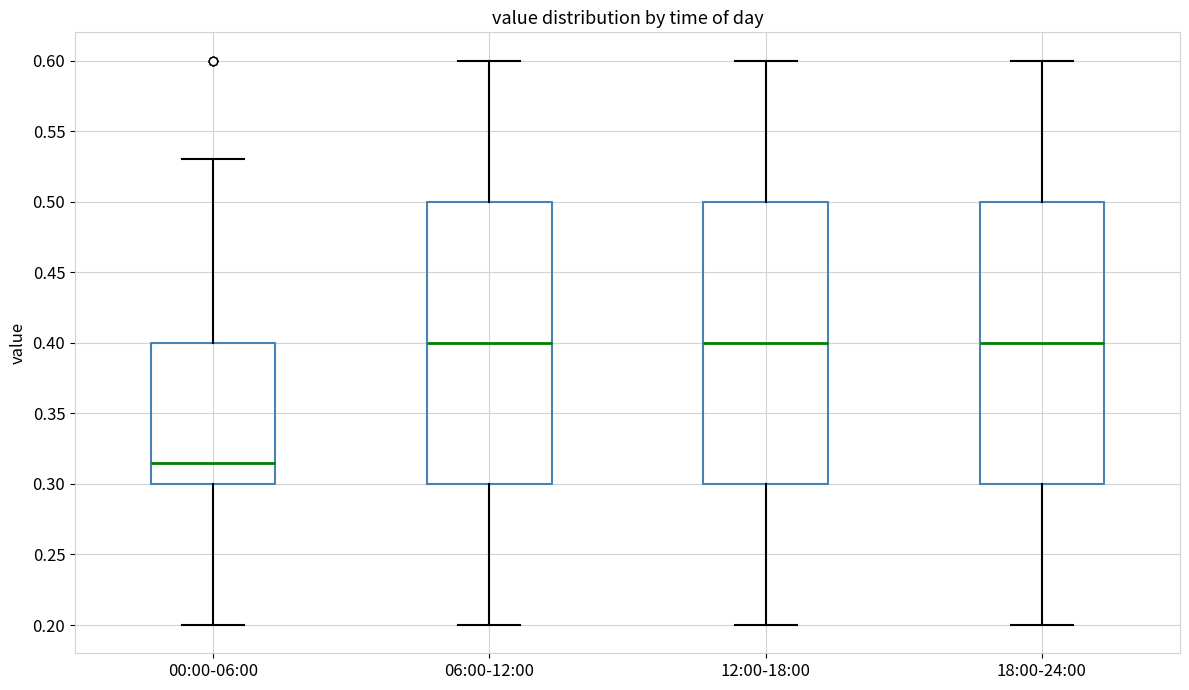

Reading left to right, transcribe this box plot: for each box, give where its median line is, the range the box spans, and where its two whiskers end, as read against the y-axis. The values are not printed on the chart, so give them approximately, as read against the axis.

00:00-06:00: median 0.315, box 0.300 to 0.400, whiskers 0.200 to 0.530
06:00-12:00: median 0.400, box 0.300 to 0.500, whiskers 0.200 to 0.600
12:00-18:00: median 0.400, box 0.300 to 0.500, whiskers 0.200 to 0.600
18:00-24:00: median 0.400, box 0.300 to 0.500, whiskers 0.200 to 0.600